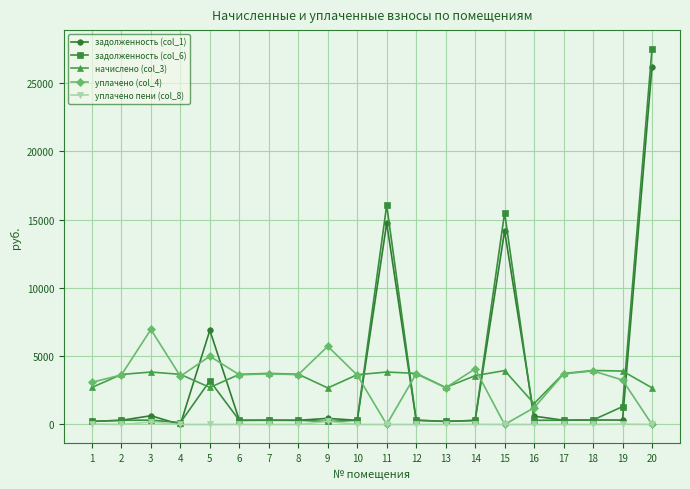

What is the difference between the maximum and second lowest values in the уплачено пени (col_8) series?

225.1